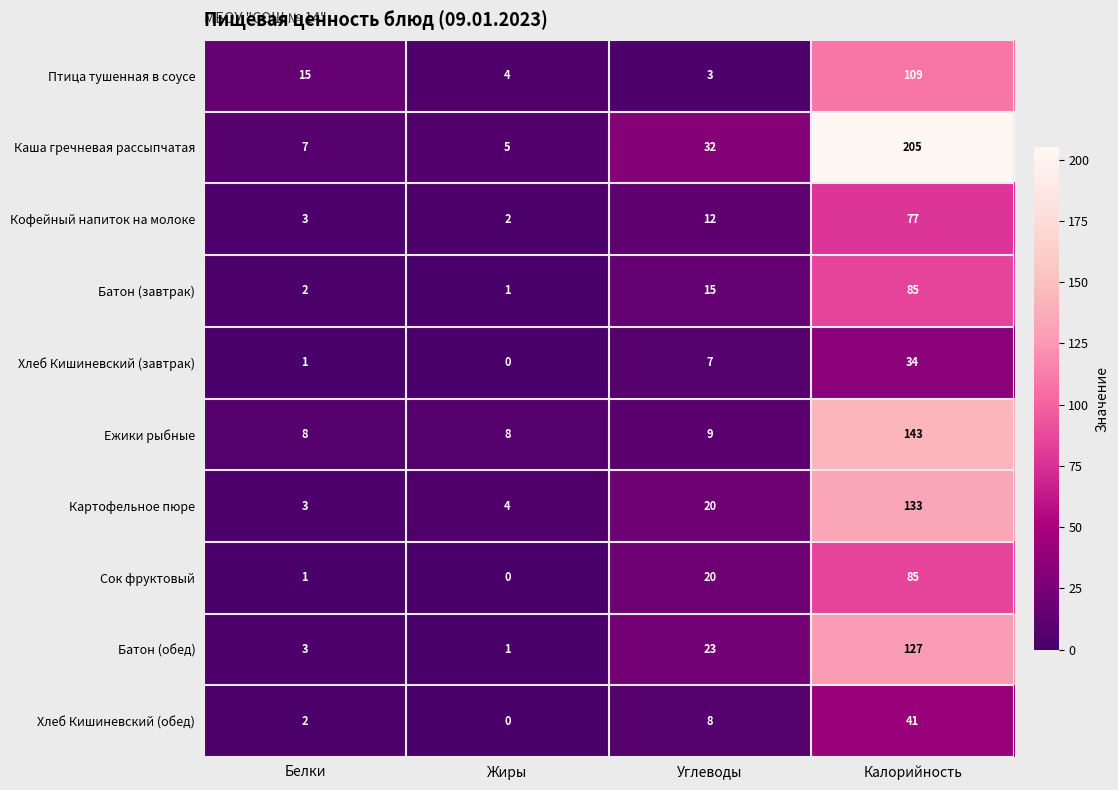

What is the spread (max minus min) of values at Жиры?

8